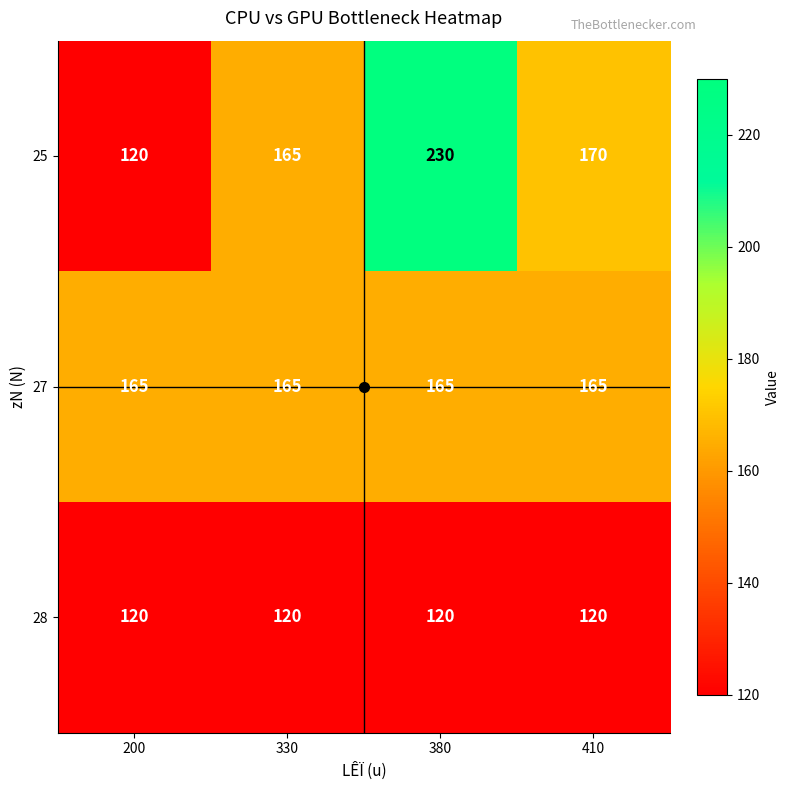

True or false: 25 has a value of 230 at 380.

True